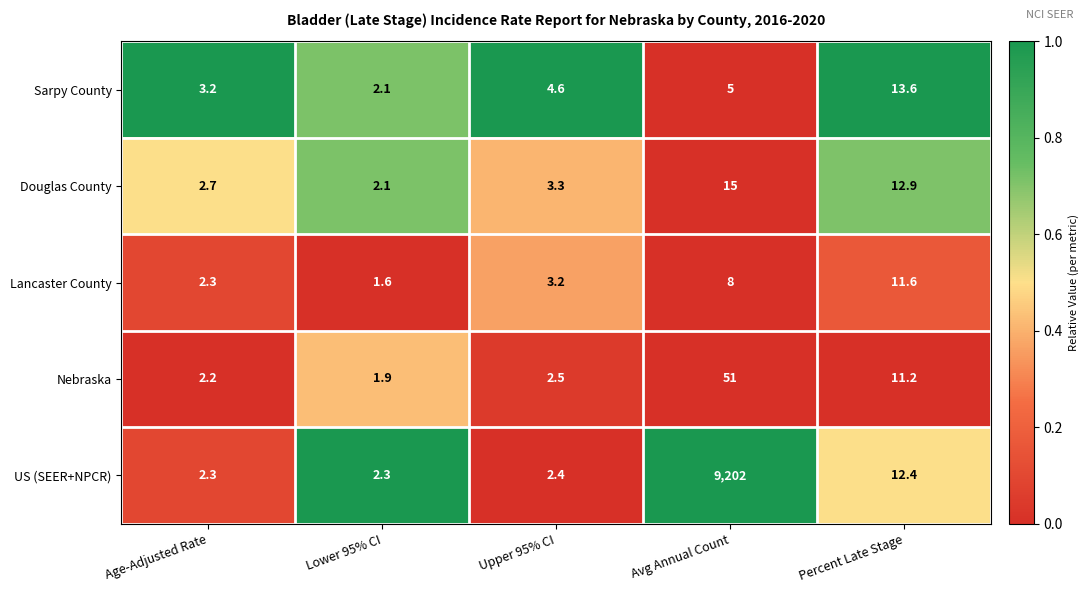

What is the average value of the Lancaster County series?

5.3